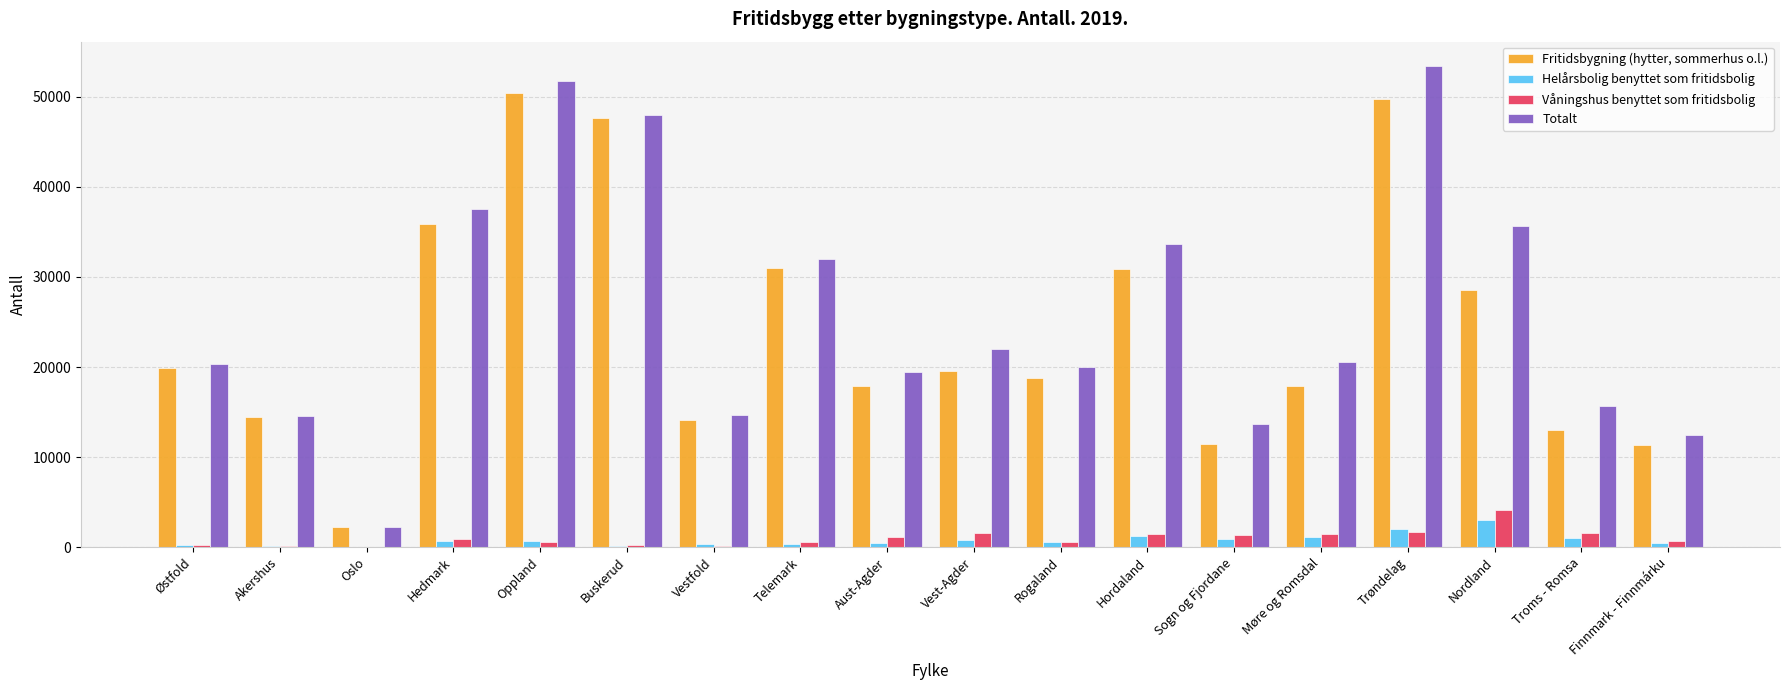

At which label is Totalt closest to 27836?

Telemark